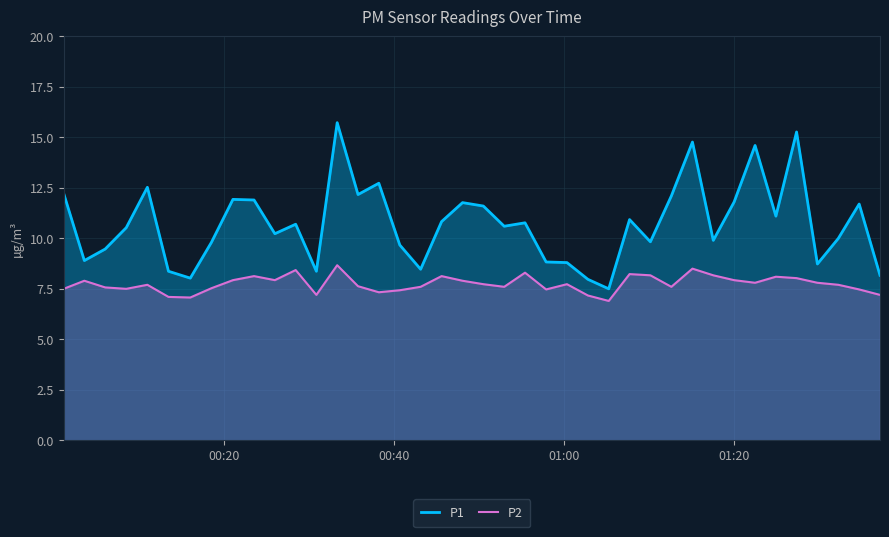

What is the lowest value of the P2 series?

6.9